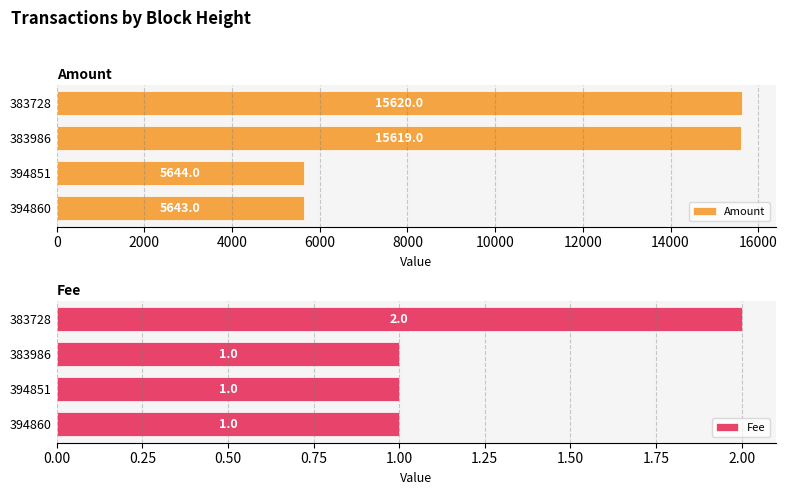

Are the bars horizontal?

Yes